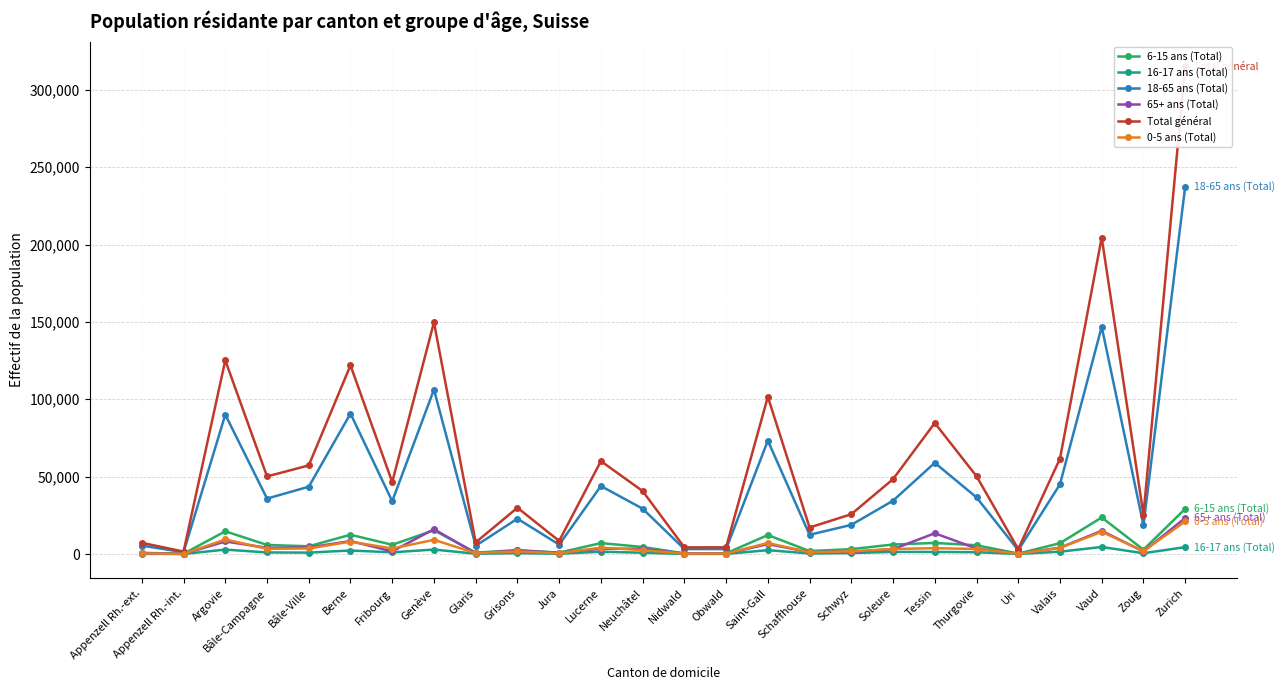

How many categories are shown in the chart?

26